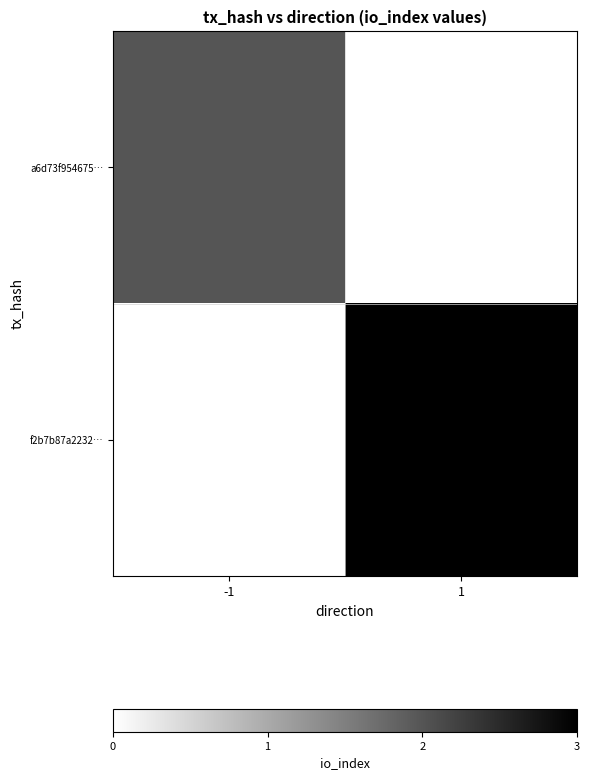

What is the maximum value shown in the chart?

3.0